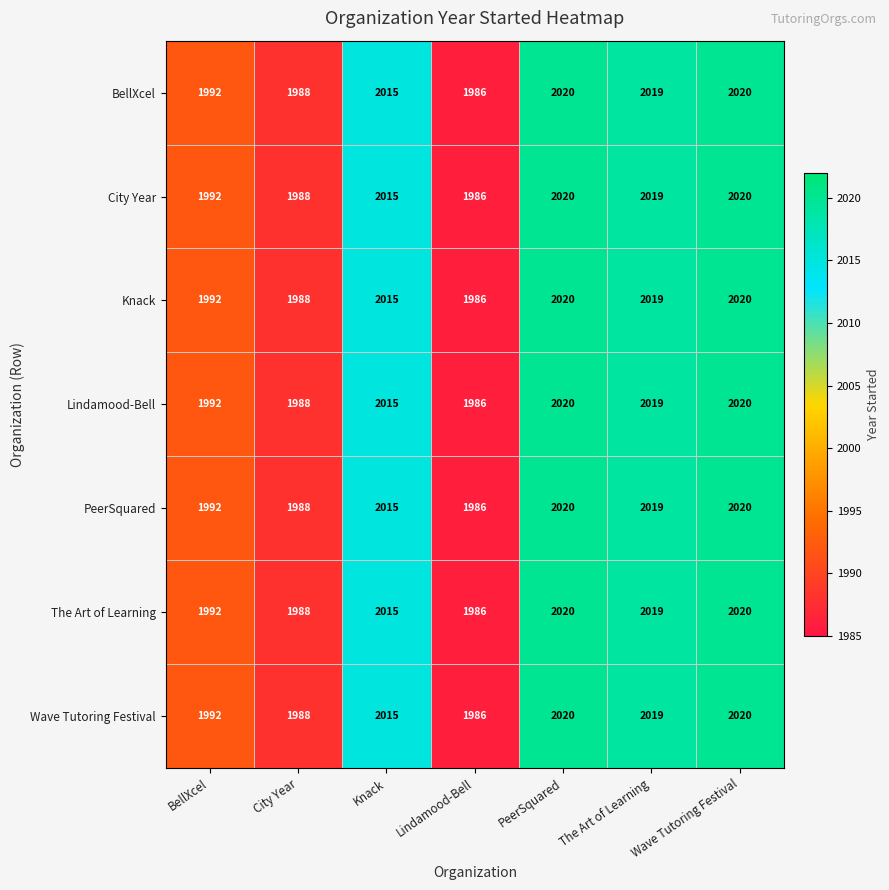

What is the difference between the maximum and minimum values in the Wave Tutoring Festival series?

34